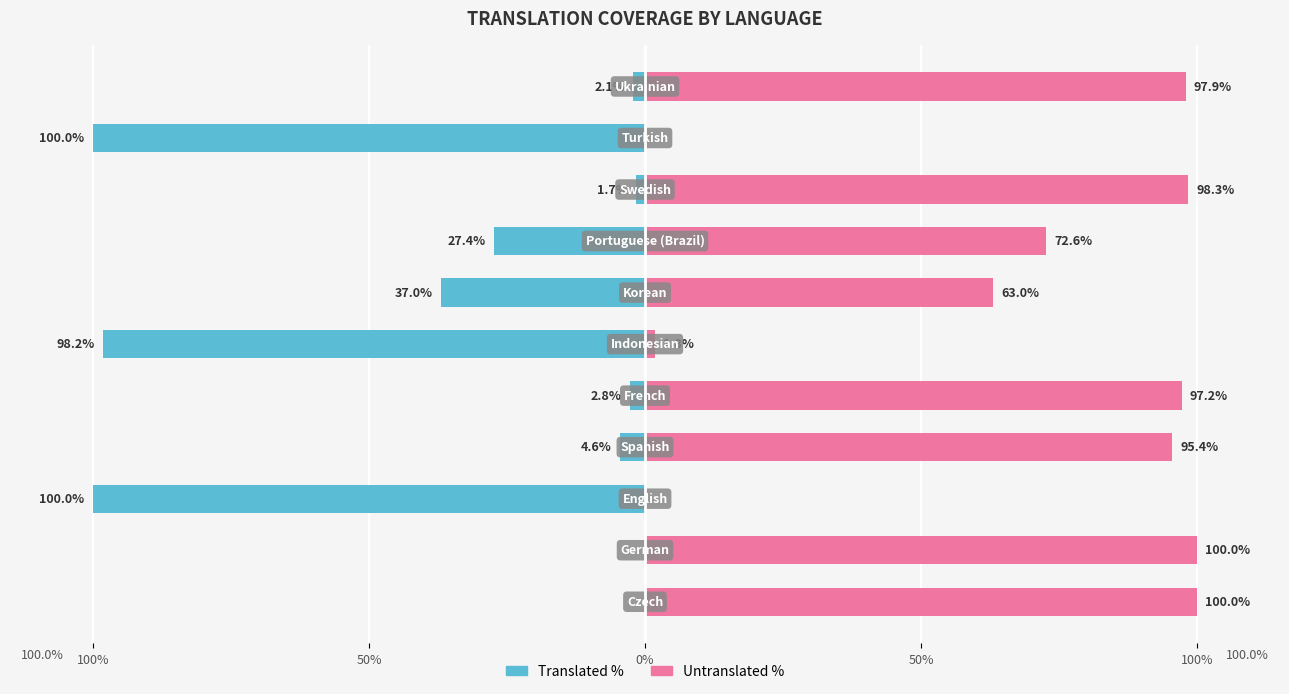

What is the difference between the highest and lowest values at 0%?

100.0